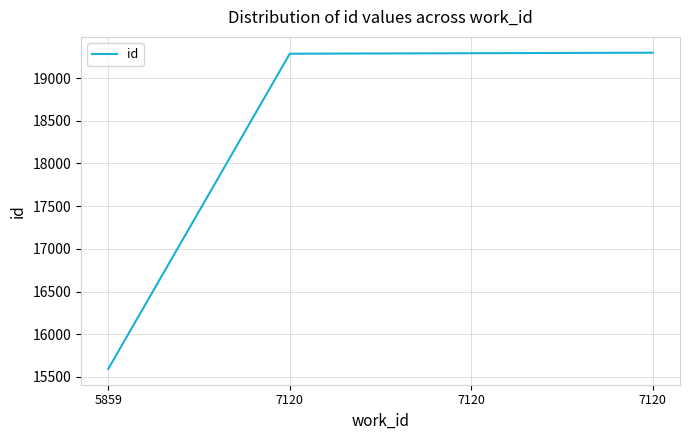

What is the value of the 1st point from the left?

15593